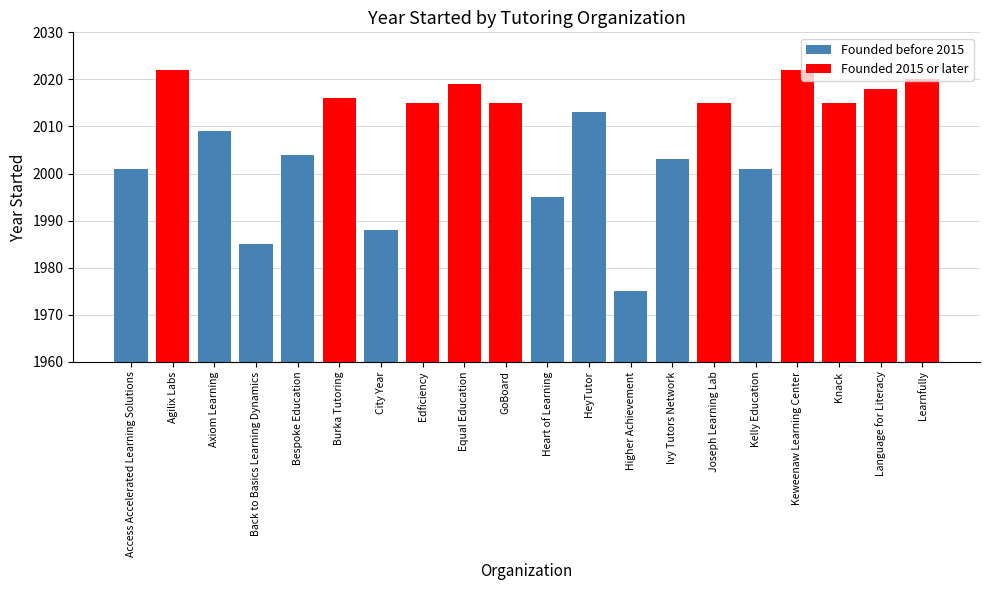

Which has a higher value, Language for Literacy or Keweenaw Learning Center?

Keweenaw Learning Center